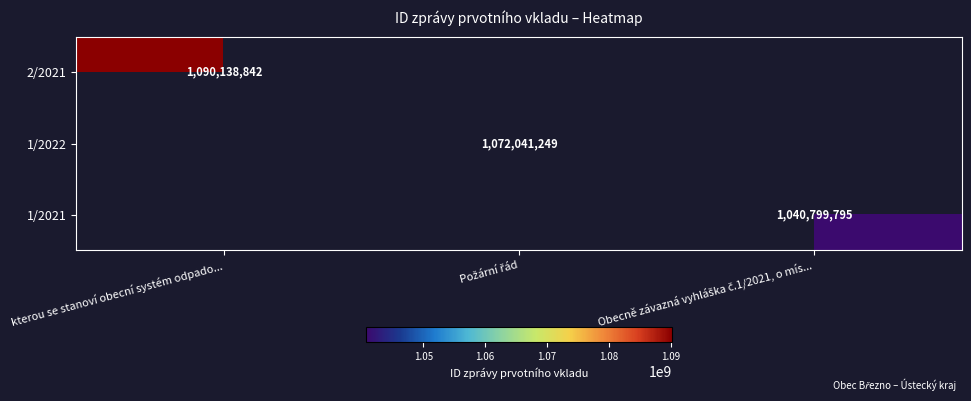

Read the 1/2022 value at Požární řád.

1072041249.0